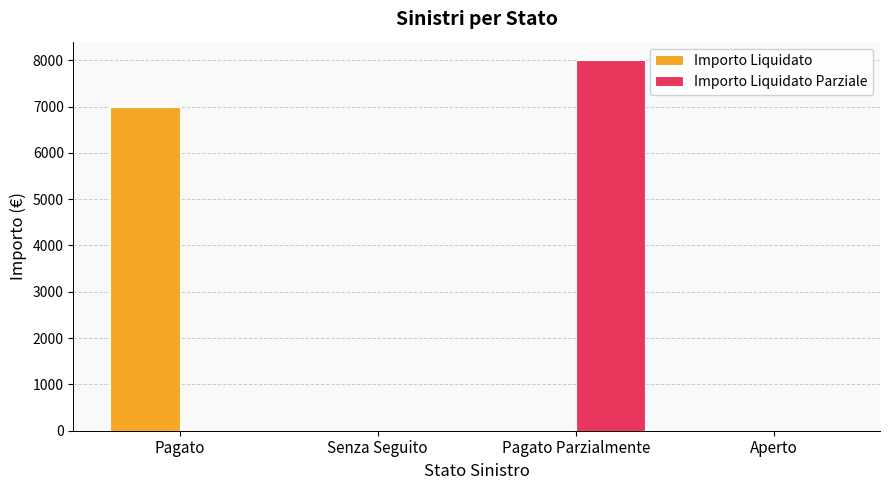

How many data points does each series have?

4